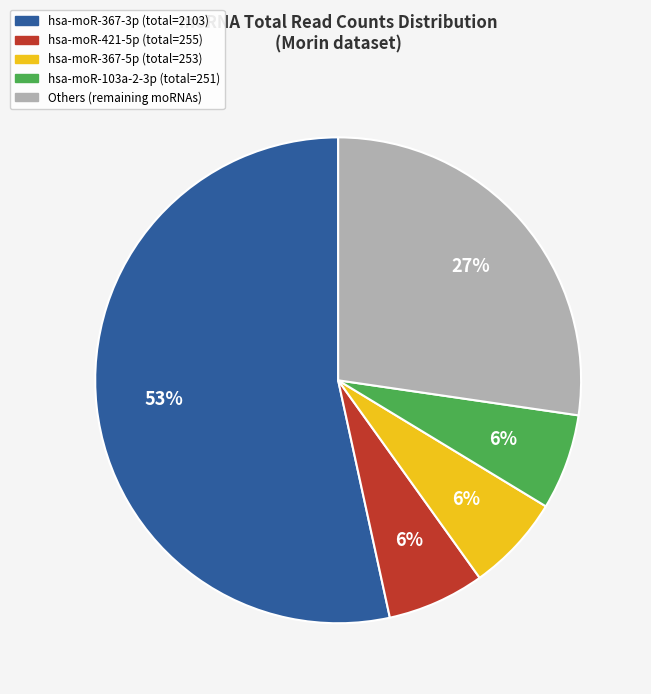

To the nearest percent, what is the average slice percentage?

20%